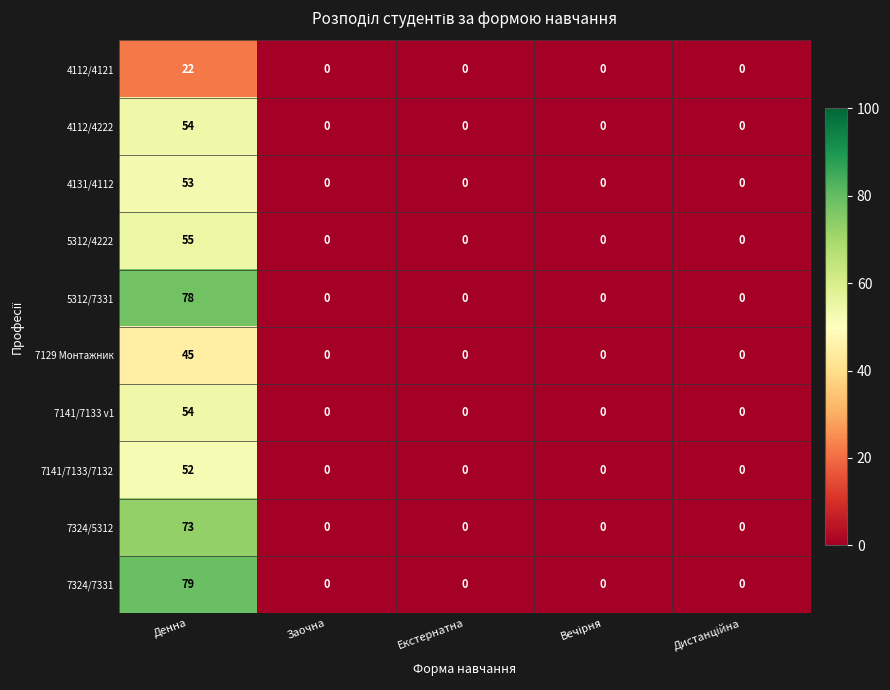

The value of 7129 Монтажник at Заочна is -27. True or false?

False